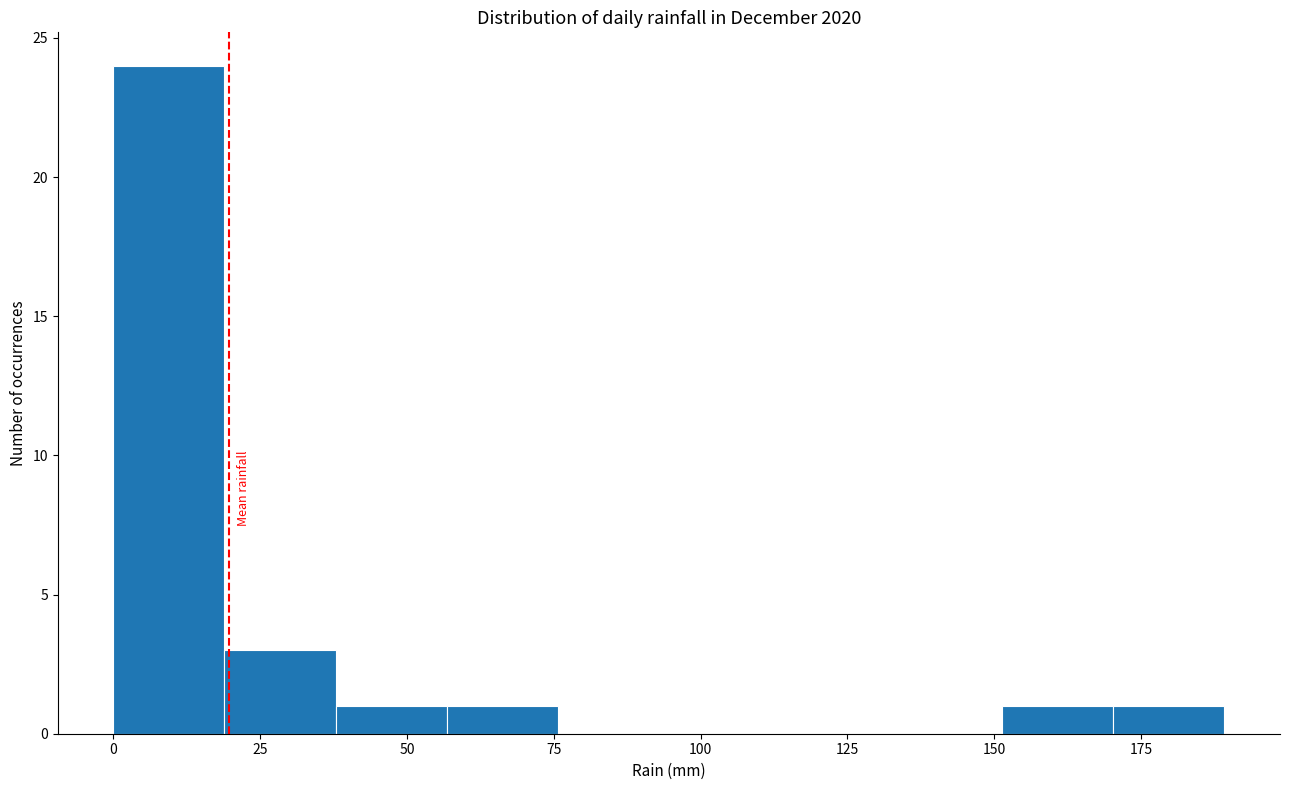

Read against the x-axis, roughly where is the centre of the tallest bar?

10